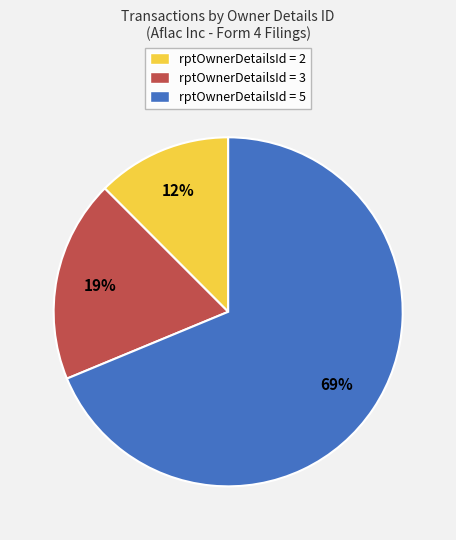

What is the largest slice in the pie chart?

rptOwnerDetailsId = 5